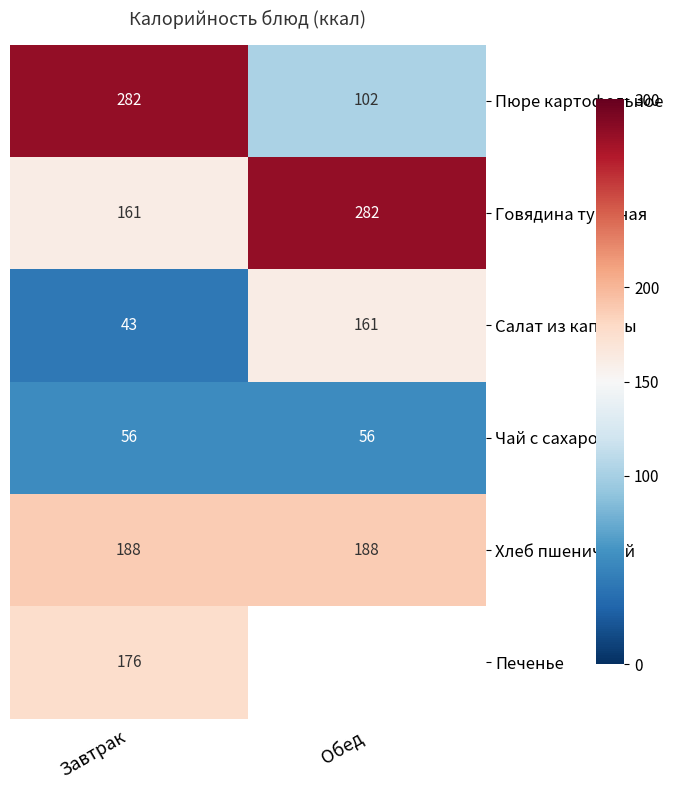

What is the lowest value of the Хлеб пшеничный series?

188